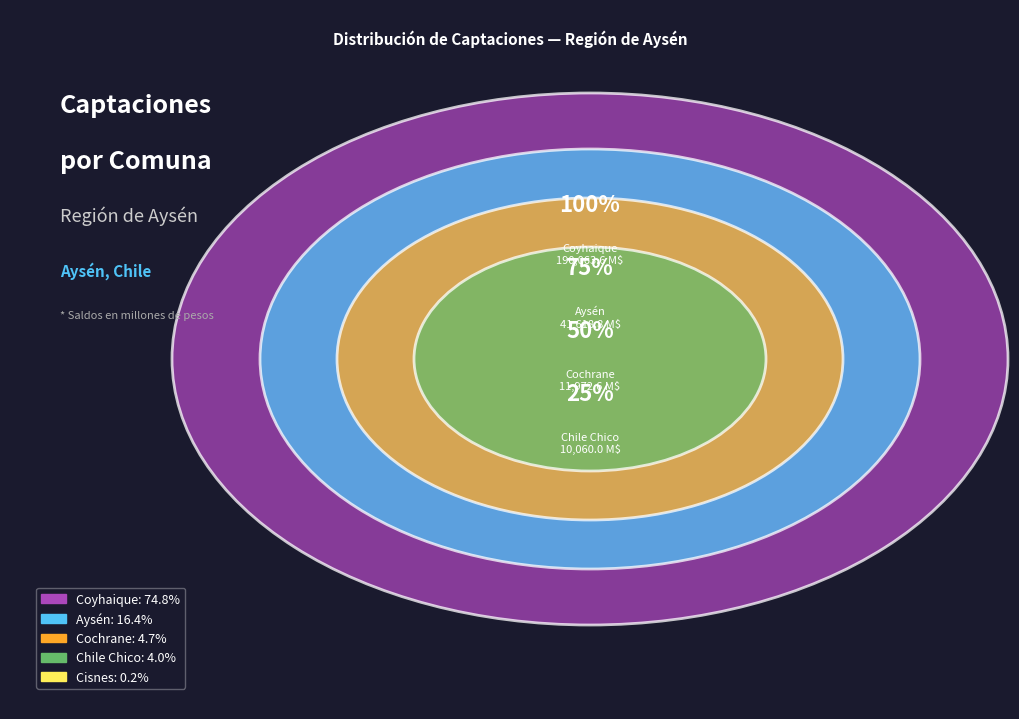

Rank the categories by value from highest to lowest.

Coyhaique, Aysén, Cochrane, Chile Chico, Cisnes